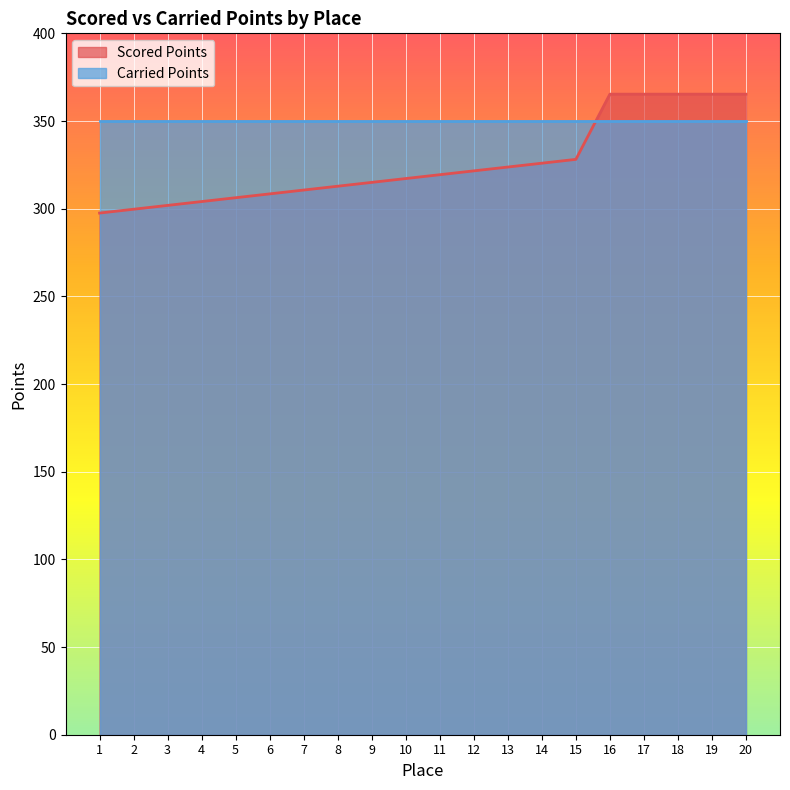

Which category has the highest value across all series?

16